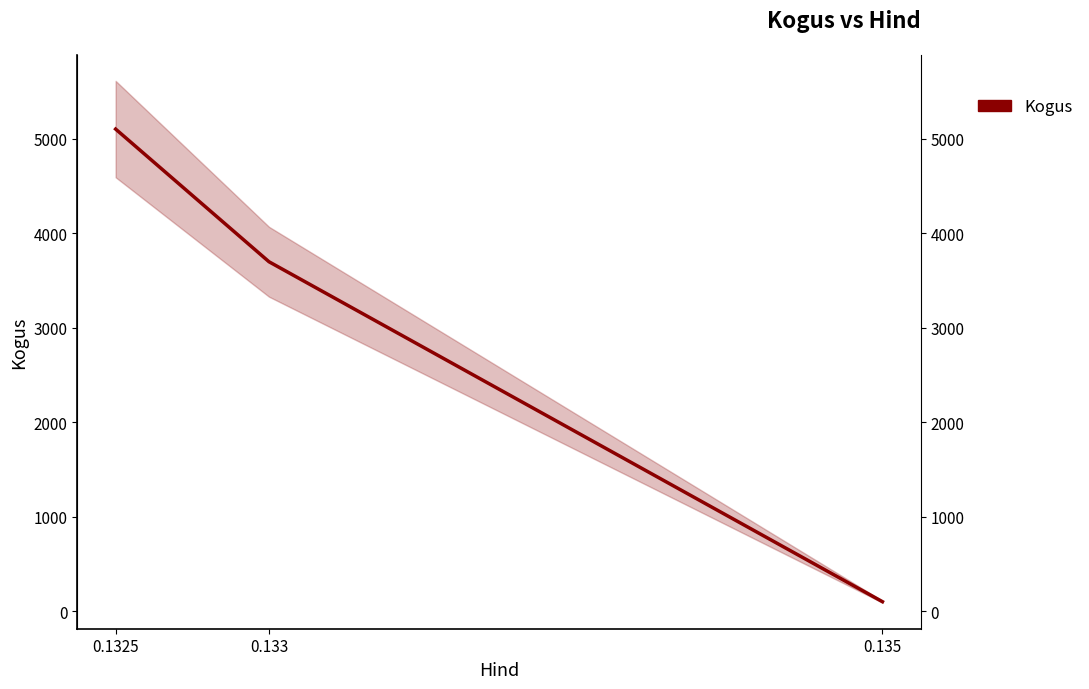

True or false: the data shows 1630 at 0.1325.

False